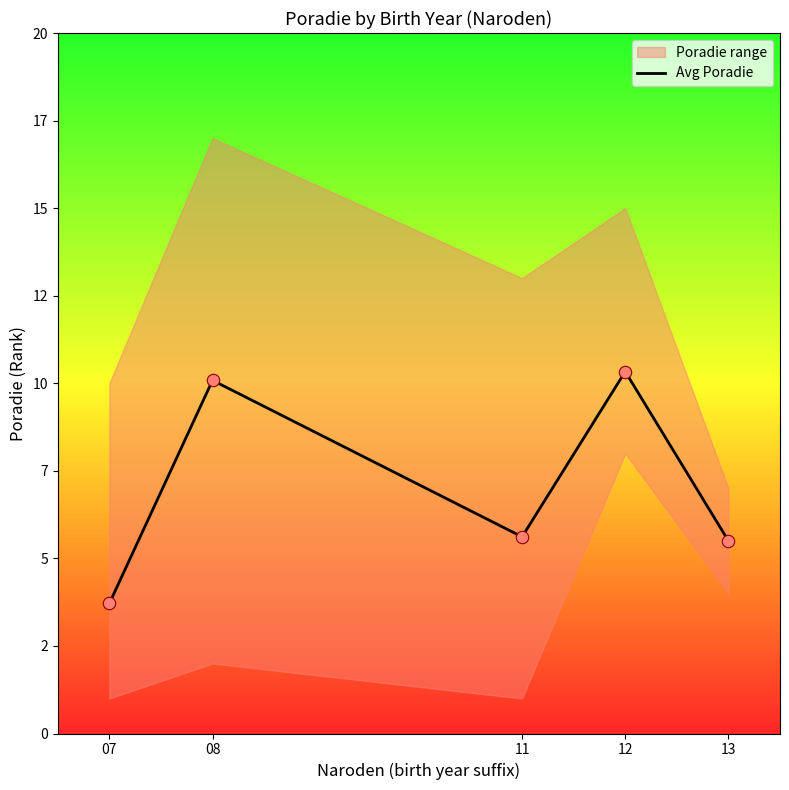

What is the change in value from 11 to 13?

-0.1